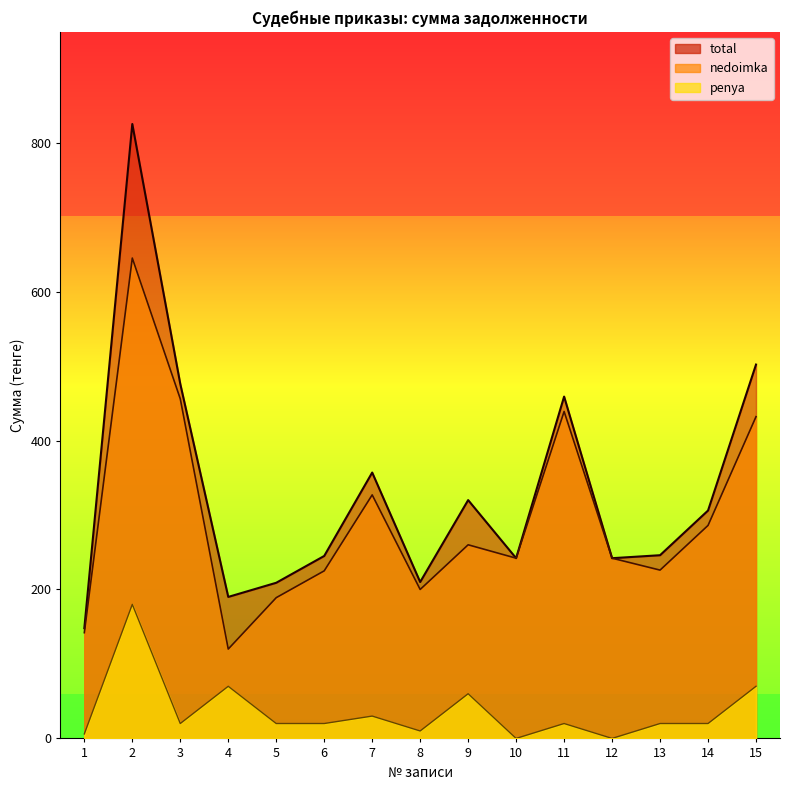

How many interior local valleys does the nedoimka series have?

4